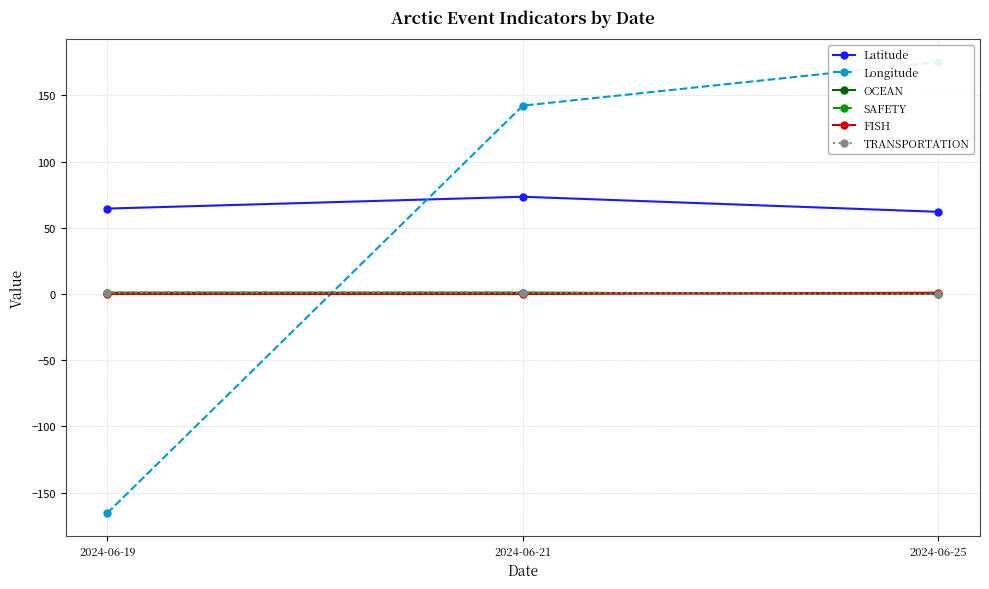

Where is SAFETY nearest to the value 0?

2024-06-25